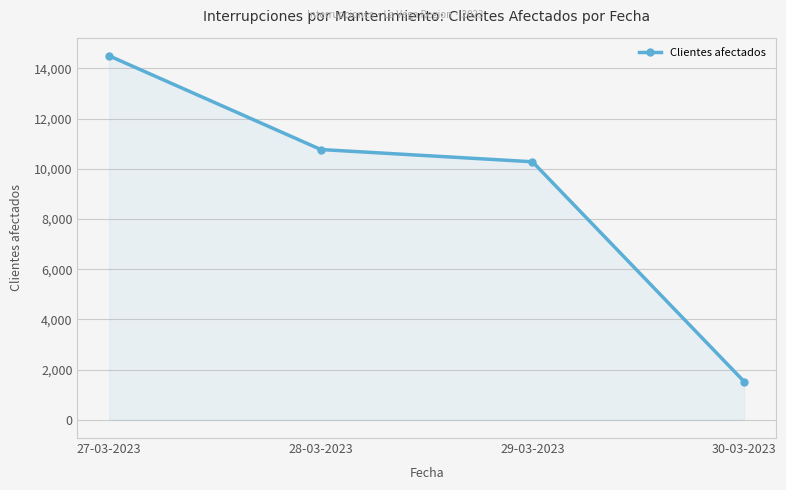

The value at 30-03-2023 is 2033. True or false?

False